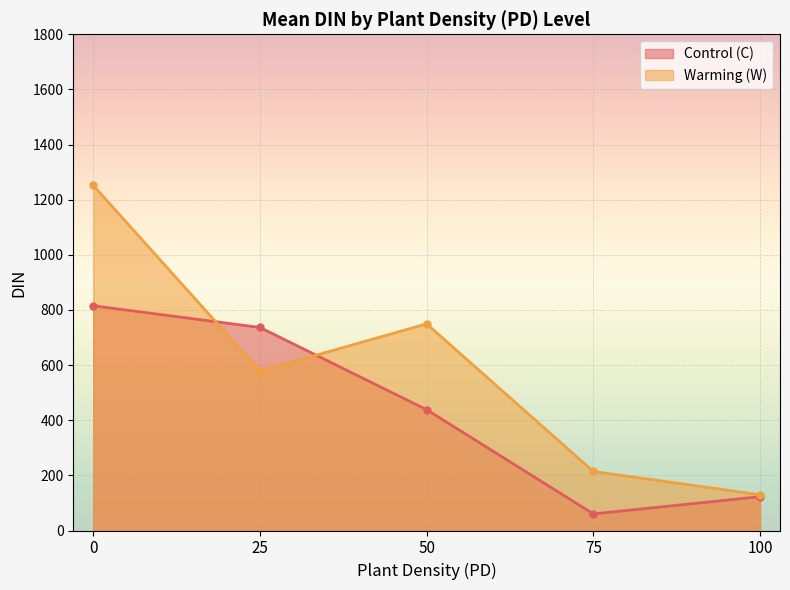

Where is the first local maximum for Warming (W)?

50